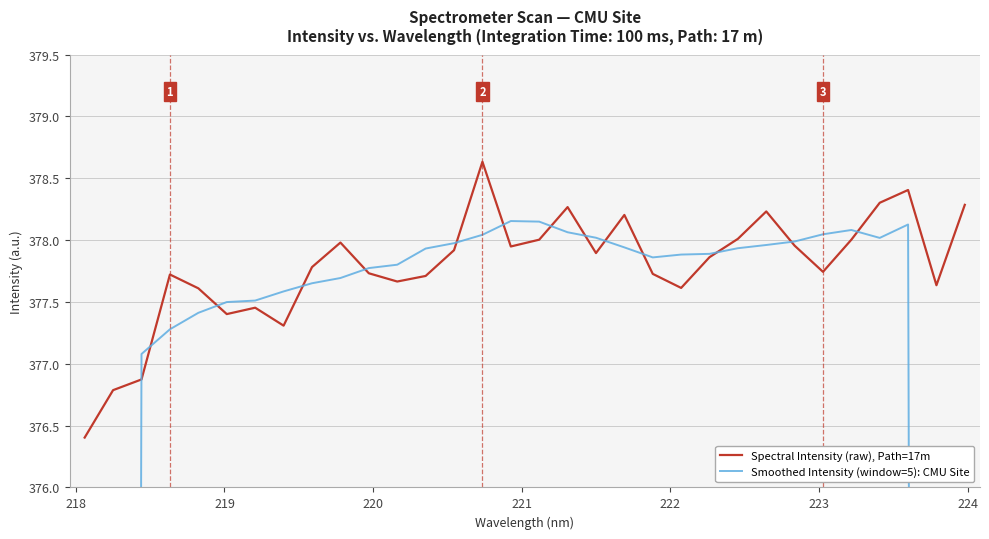

What is the maximum value for Spectral Intensity (raw), Path=17m?

378.6